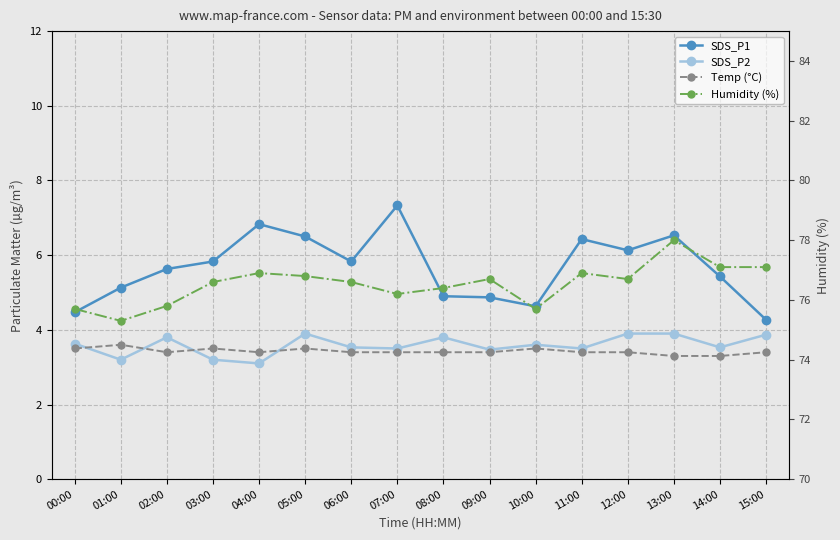

List the labels in order of SDS_P1 value, smallest first.

15:00, 00:00, 10:00, 09:00, 08:00, 01:00, 14:00, 02:00, 03:00, 06:00, 12:00, 11:00, 05:00, 13:00, 04:00, 07:00